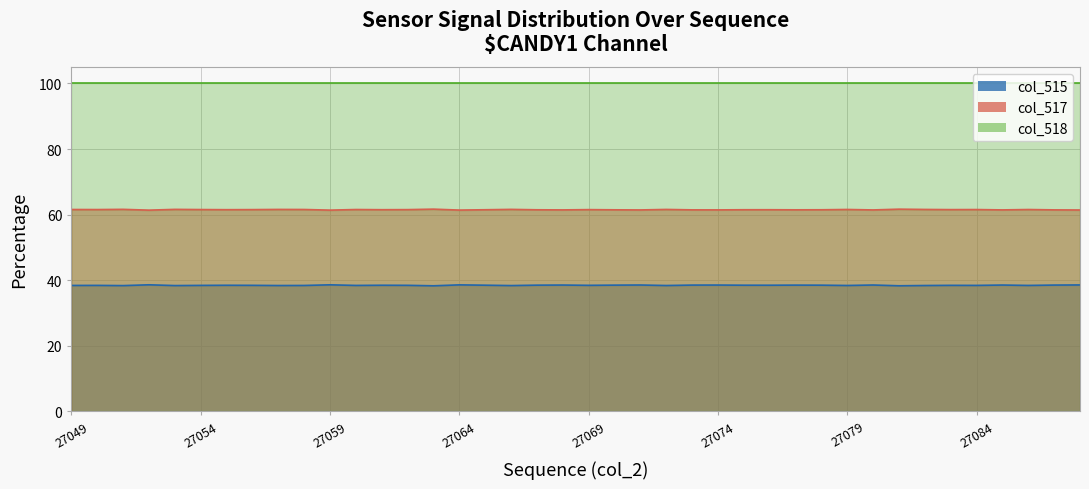

At which category does col_517 reach its first local valley?

27050